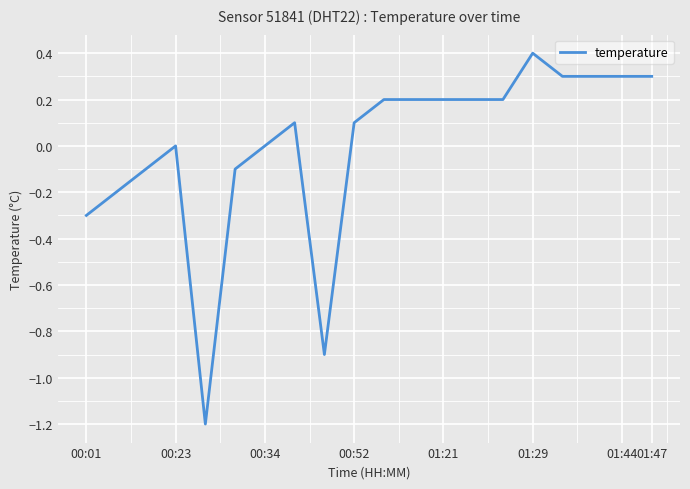

Does the chart have visible grid lines?

Yes